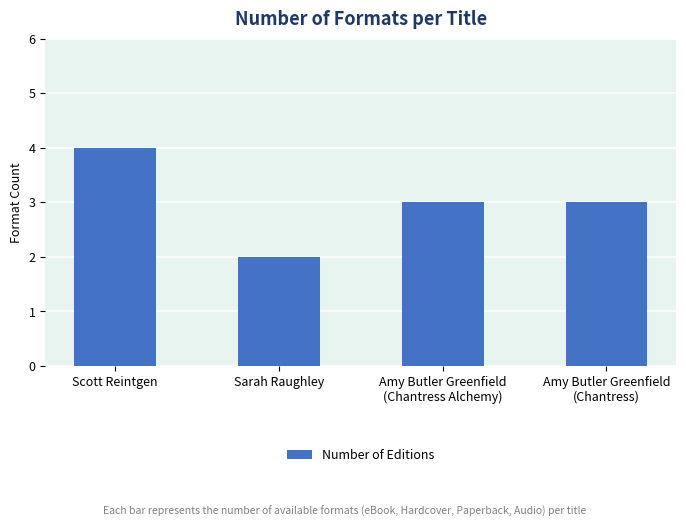

What is the label of the 2nd bar from the left?

Sarah Raughley